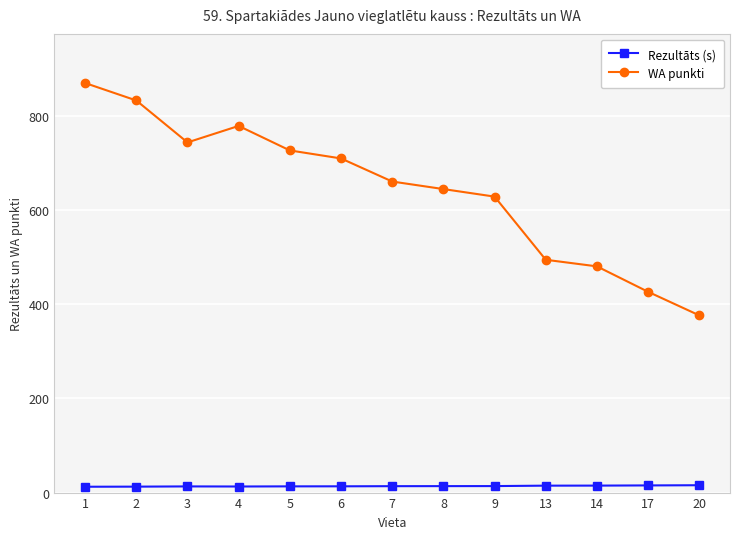

Rank the series by their average value, from lowest to highest.

Rezultāts (s), WA punkti